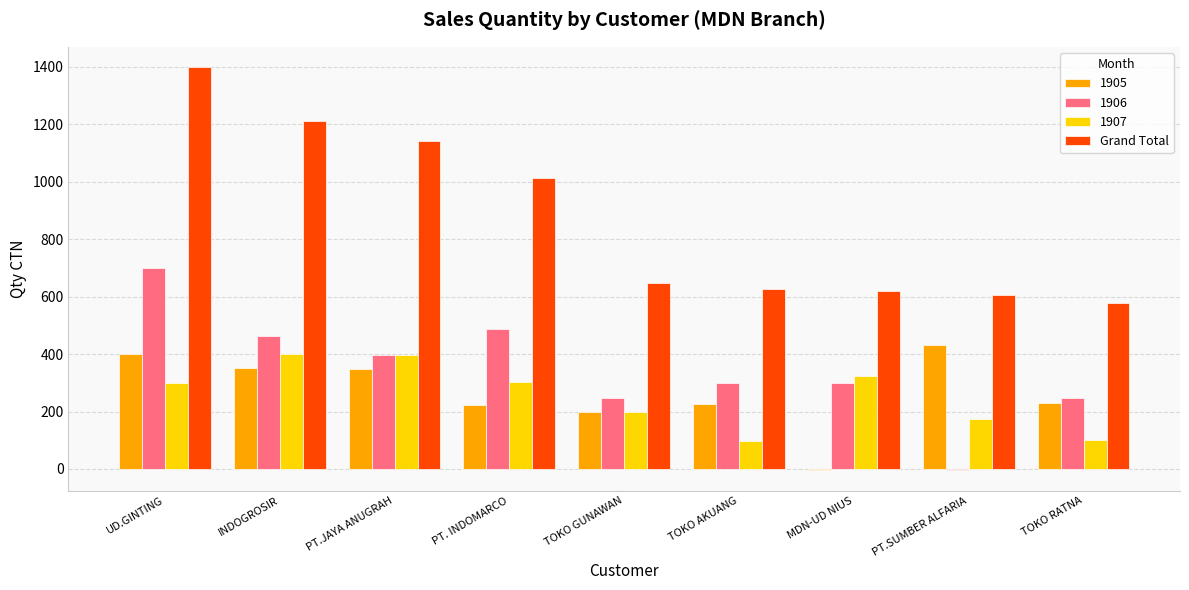

Does the chart contain stacked bars?

No